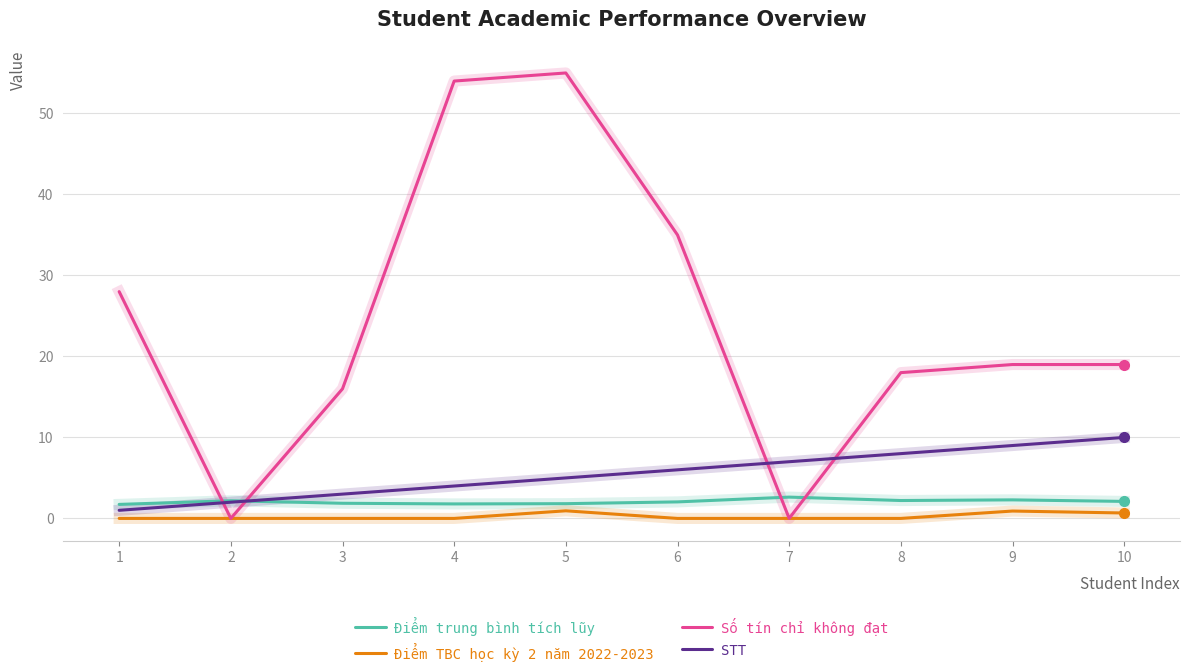

Which label corresponds to the largest value in the chart?

5